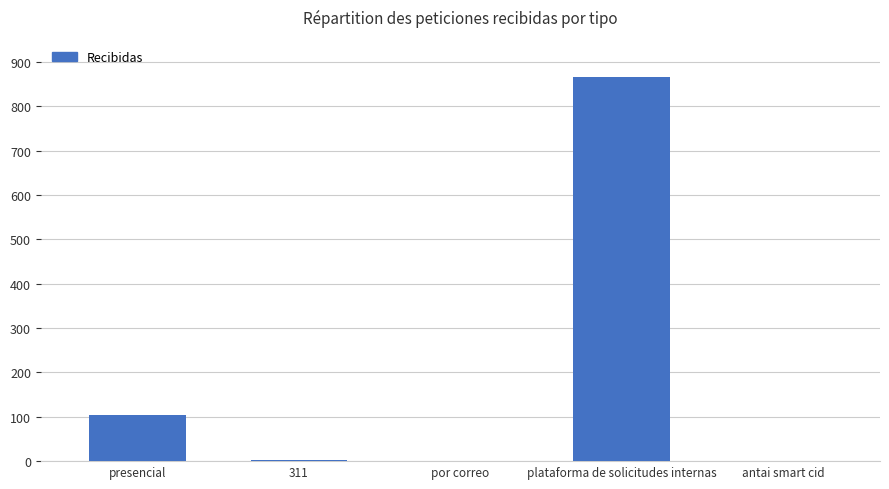

The value at antai smart cid is -395. True or false?

False